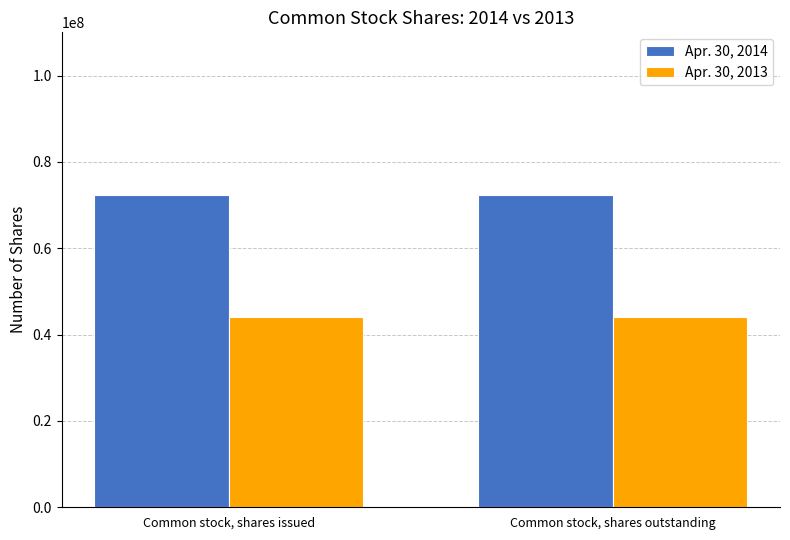

What is the minimum value for Apr. 30, 2013?

44173404